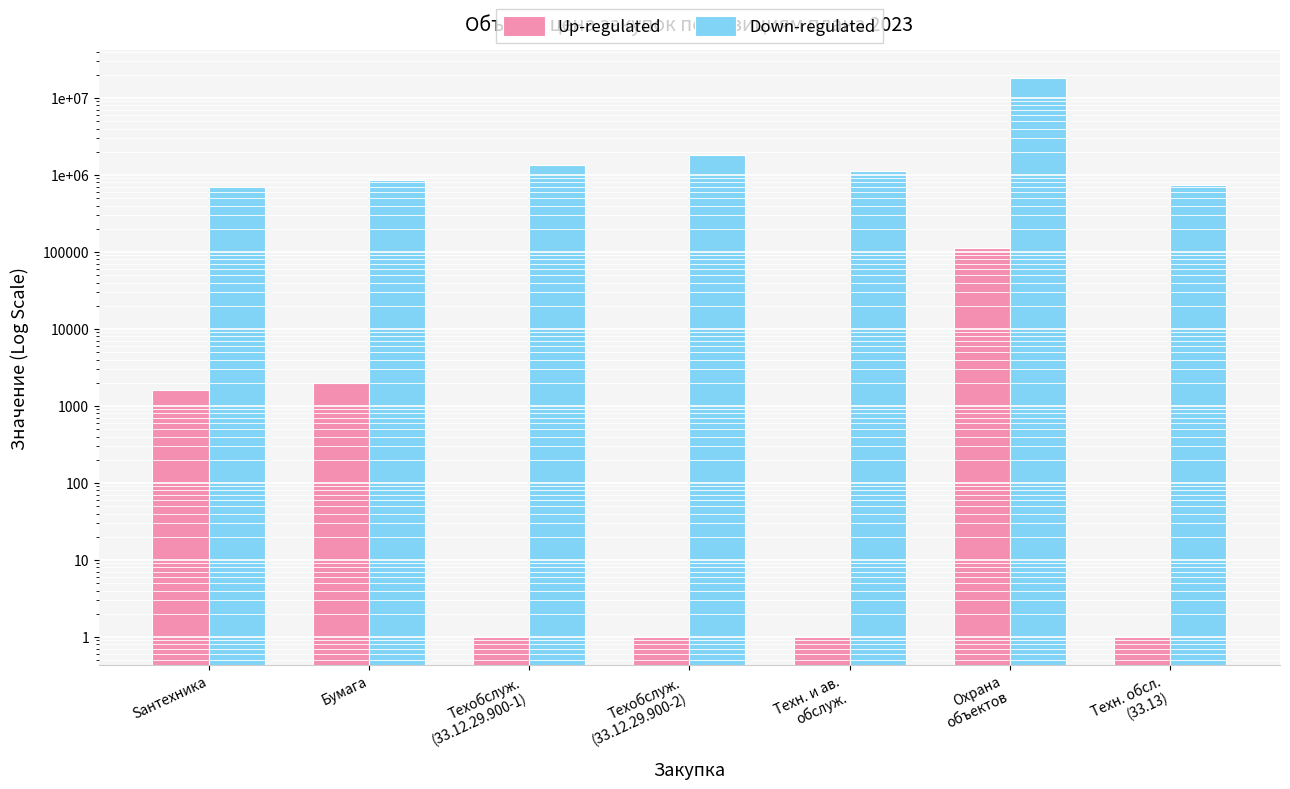

How many groups of bars are there?

7